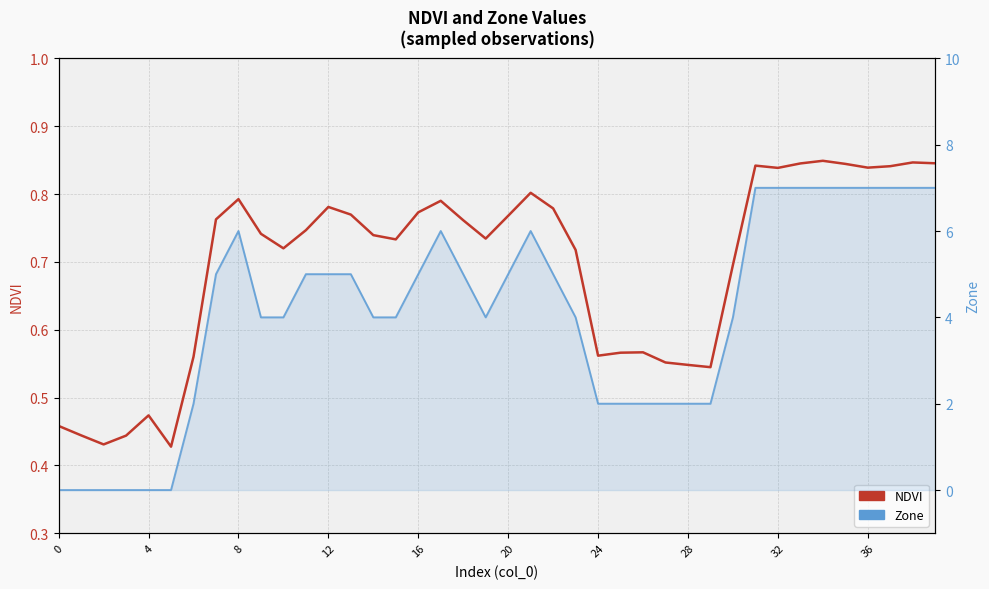

How many NDVI values are between 0 and 1?

40